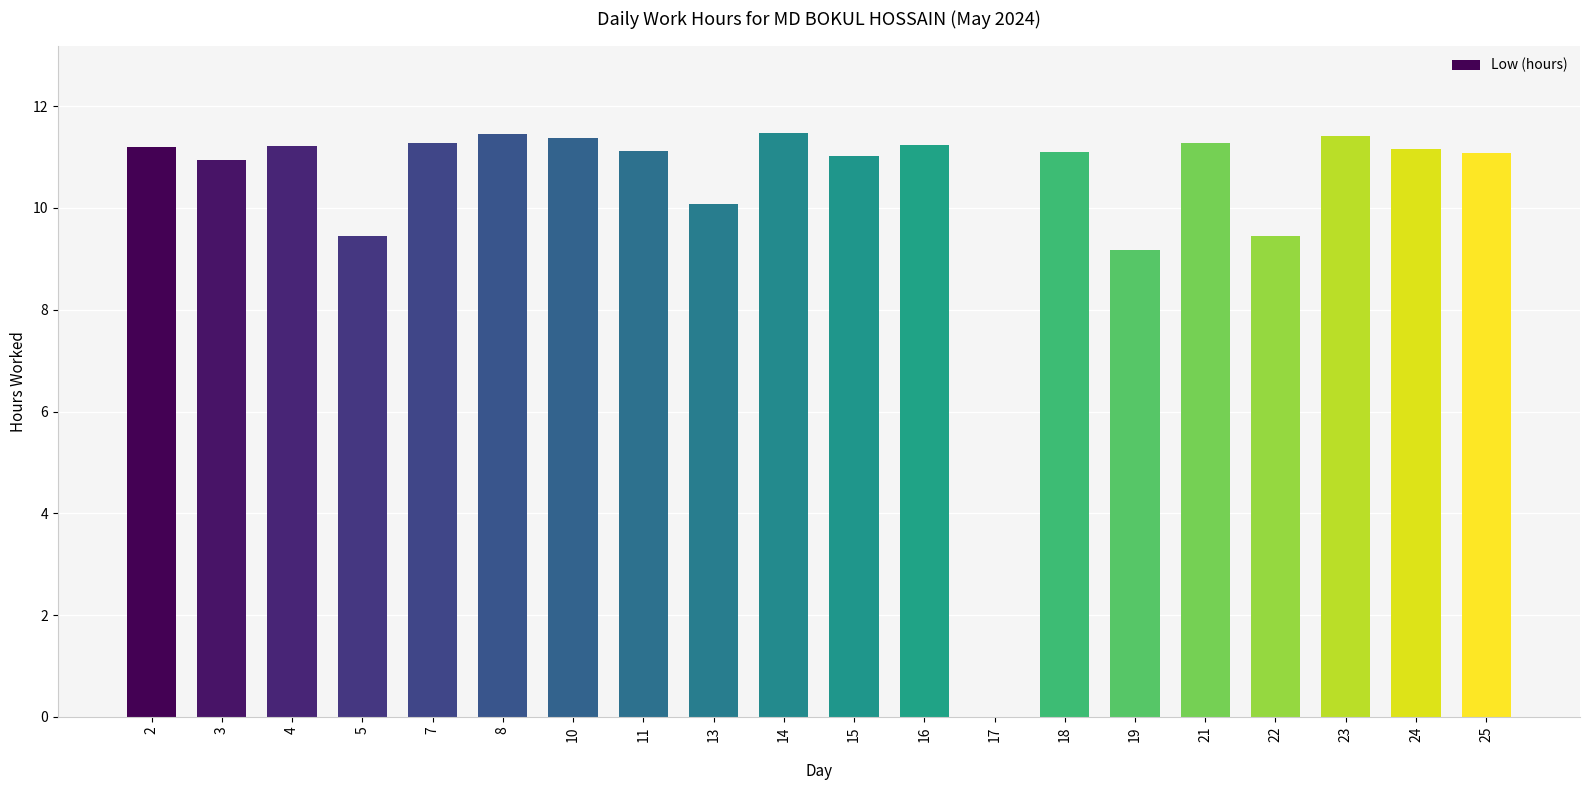

What is the approximate value at 2?

11.2